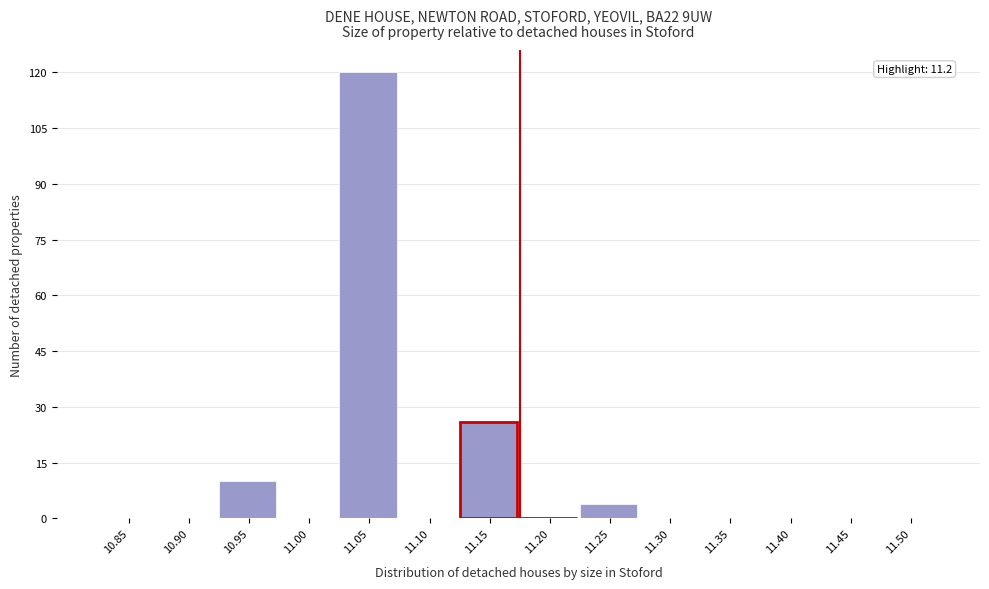

Reading left to right, extract all data points from this chart.

10.85=0	10.90=0	10.95=10	11.00=0	11.05=120	11.10=0	11.15=26	11.20=0	11.25=4	11.30=0	11.35=0	11.40=0	11.45=0	11.50=0